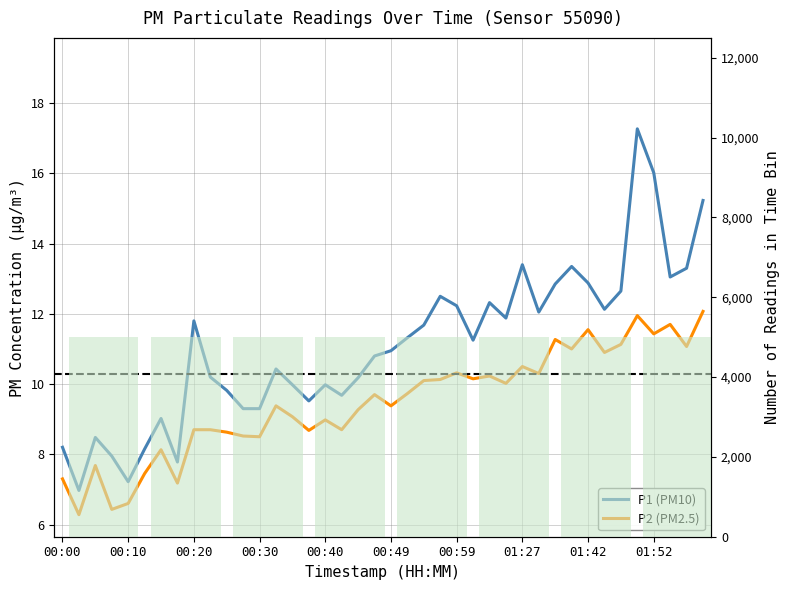

Which series has the largest range (max minus min)?

P1